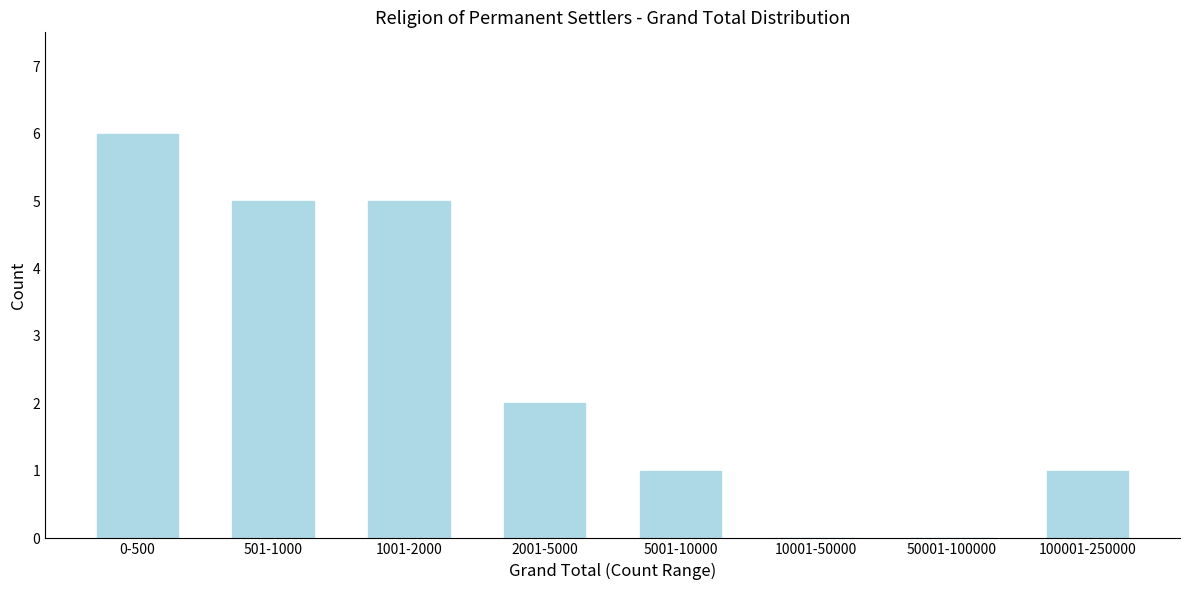

Reading left to right, extract all data points from this chart.

0-500=6	501-1000=5	1001-2000=5	2001-5000=2	5001-10000=1	10001-50000=0	50001-100000=0	100001-250000=1